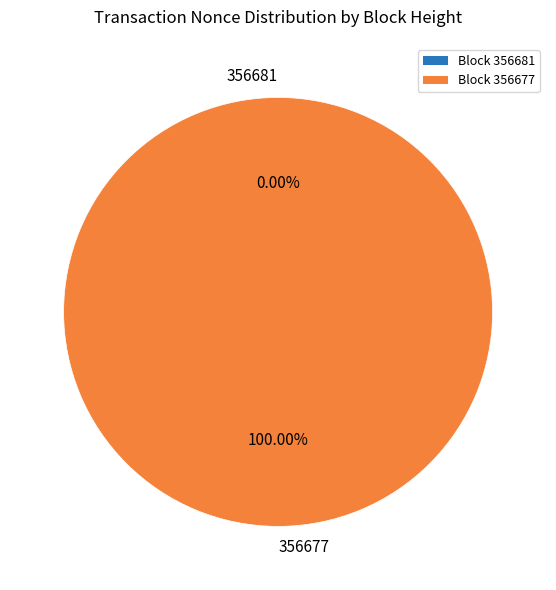

Which slice is the largest?

356677